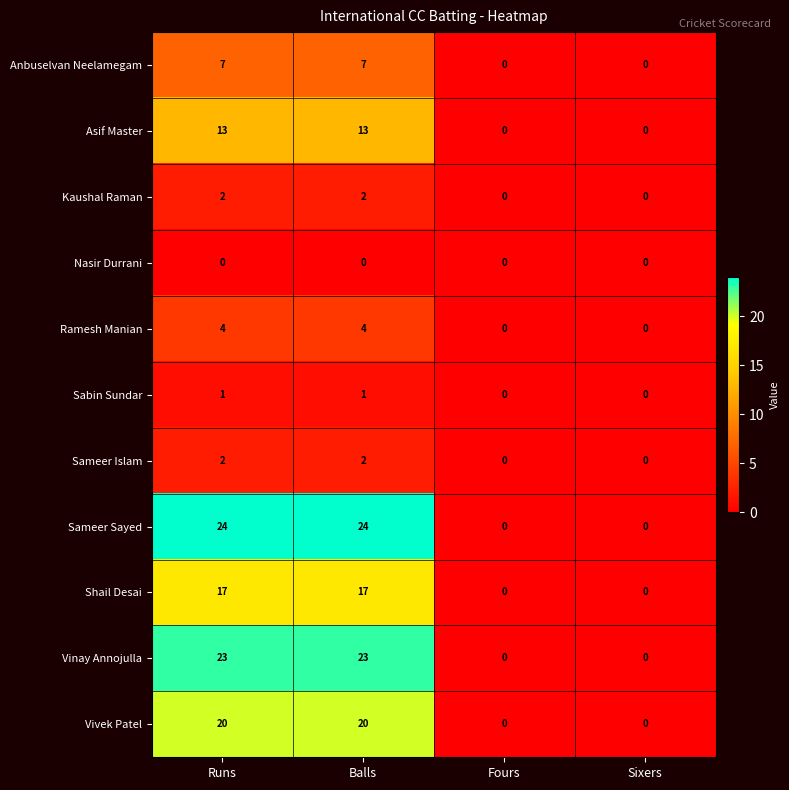

What is the average value of the Sameer Sayed series?

12